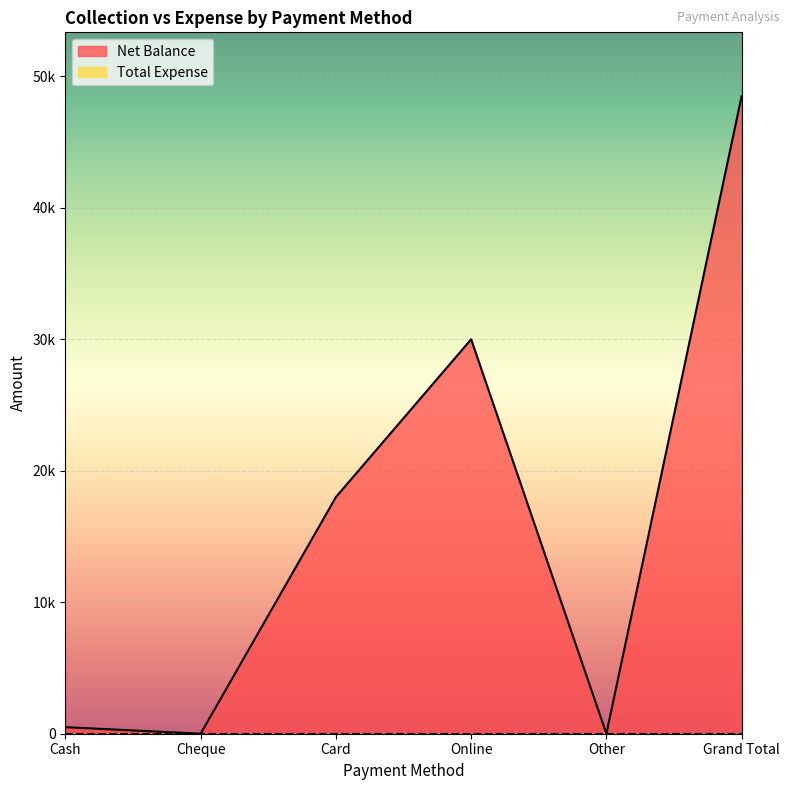

How many data points does each series have?

6